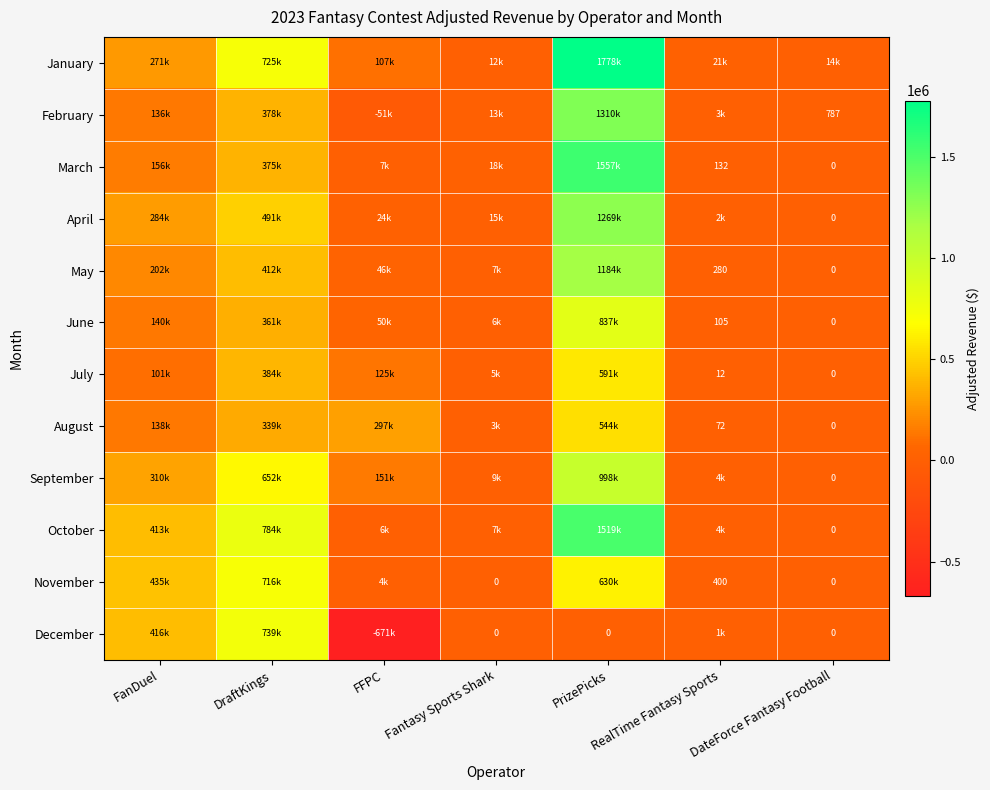

Read the December value at DraftKings.

738650.5